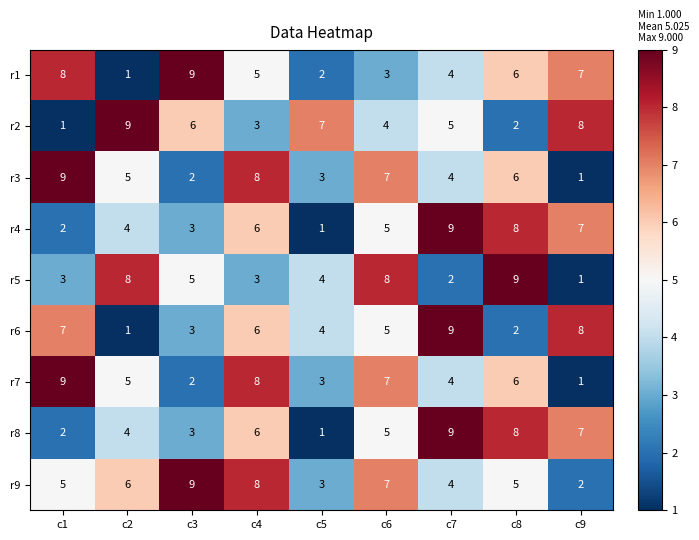

What is the difference between the maximum and second lowest values in the r3 series?

7